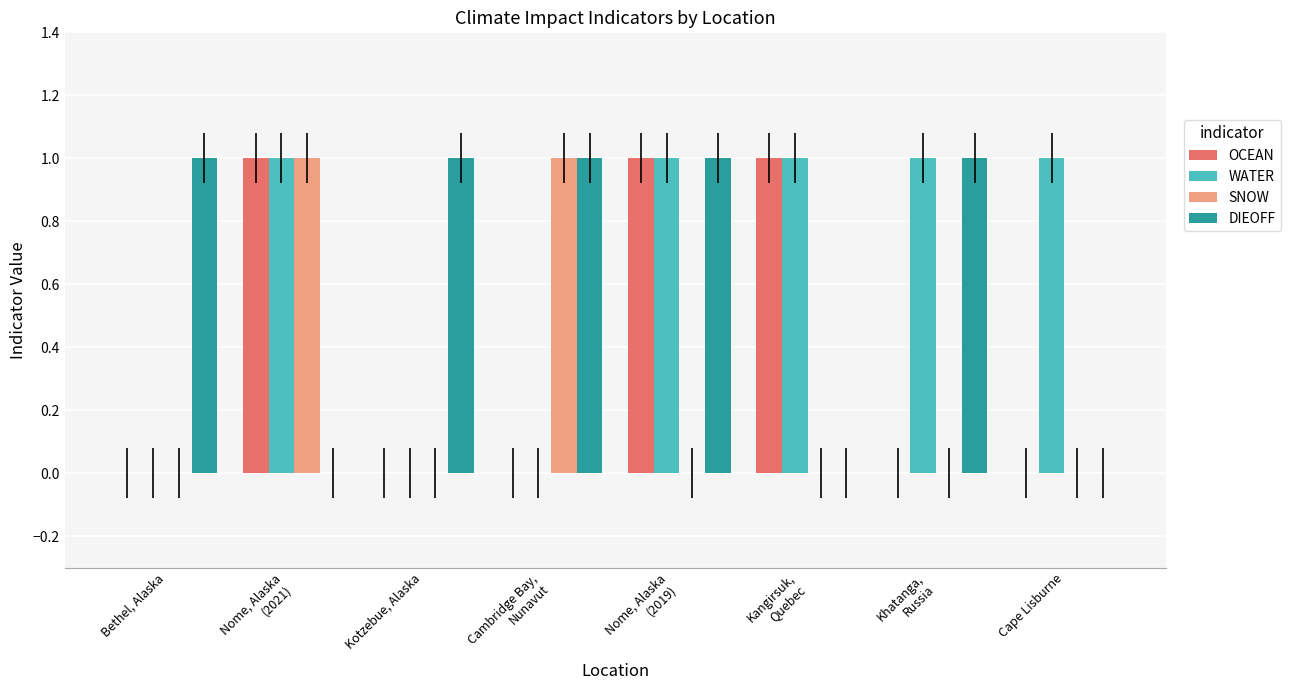

What is the spread (max minus min) of values at Cambridge Bay,
Nunavut?

1